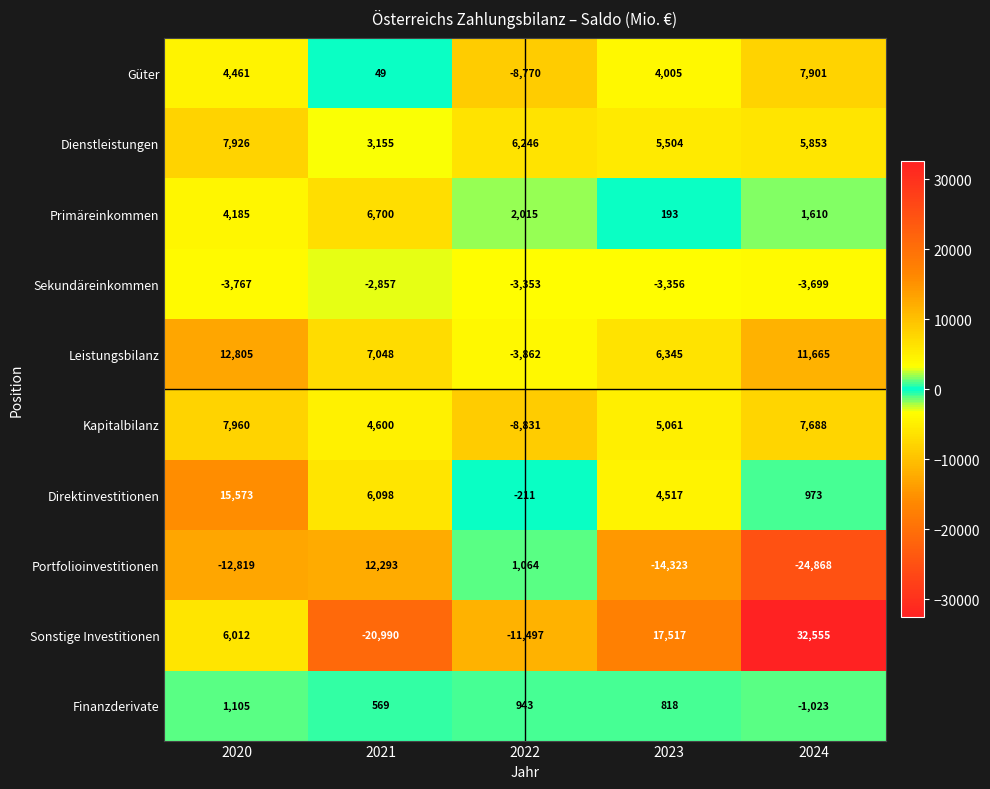

How many series are shown in this chart?

10